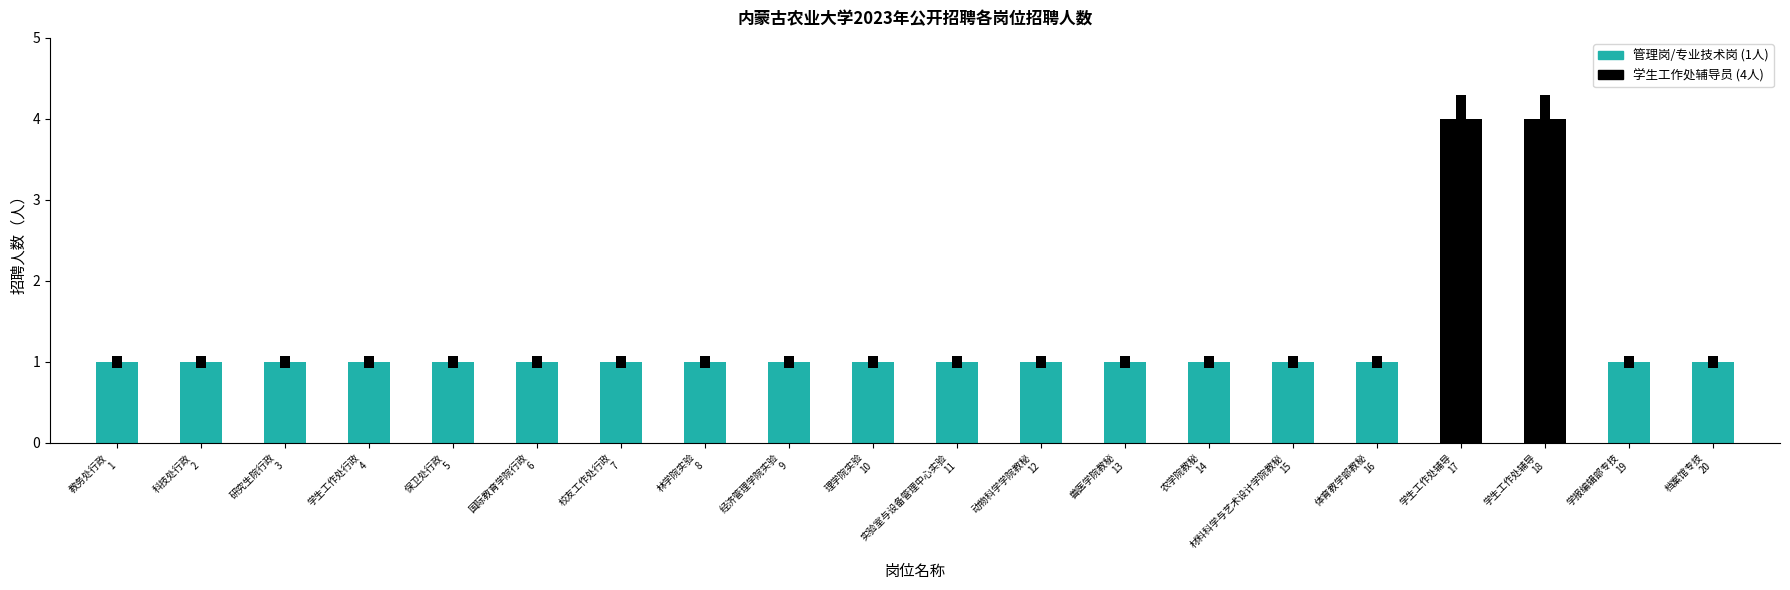

What position from the left is 校友工作处行政
7?

7